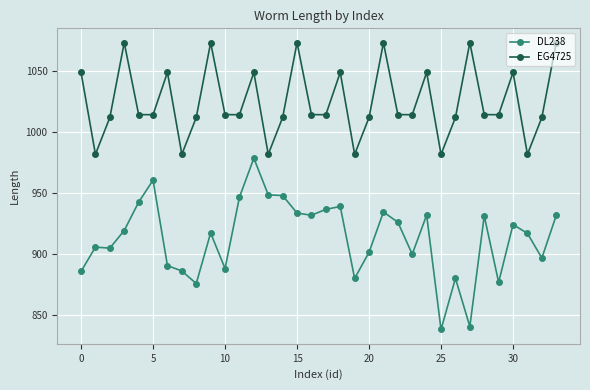

Rank the series by their maximum value, from highest to lowest.

EG4725, DL238